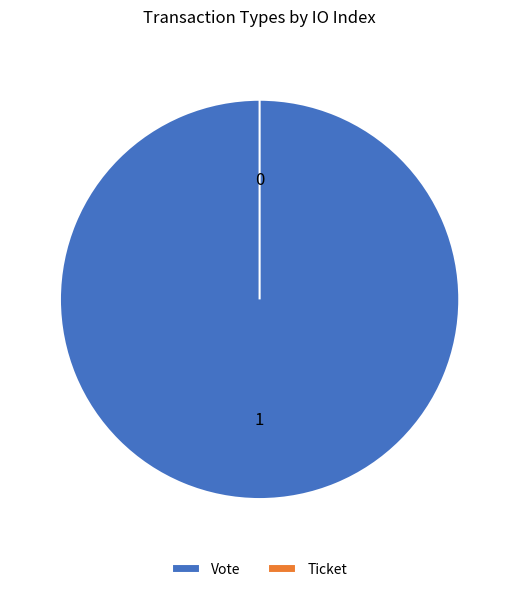

What percentage is NOT represented by Ticket?

100.0%